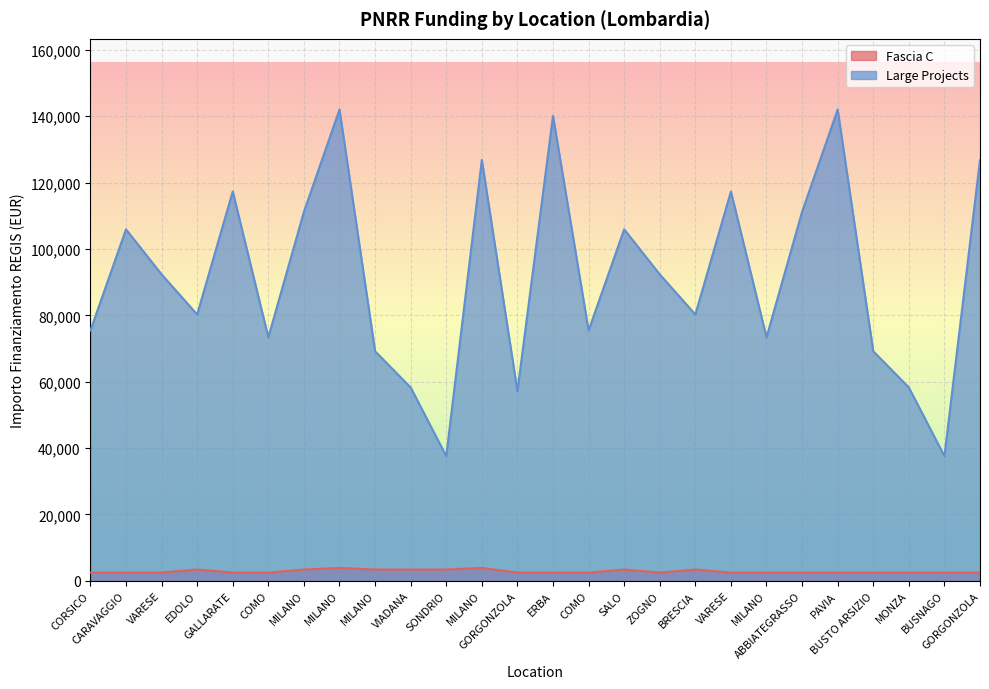

At which category does Large Projects reach its first local peak?

CARAVAGGIO